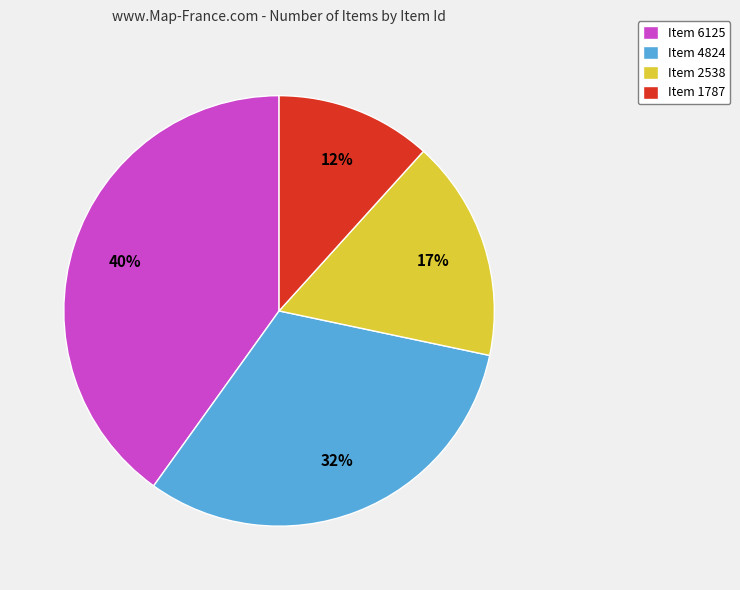

Which slice is the largest?

Item 6125